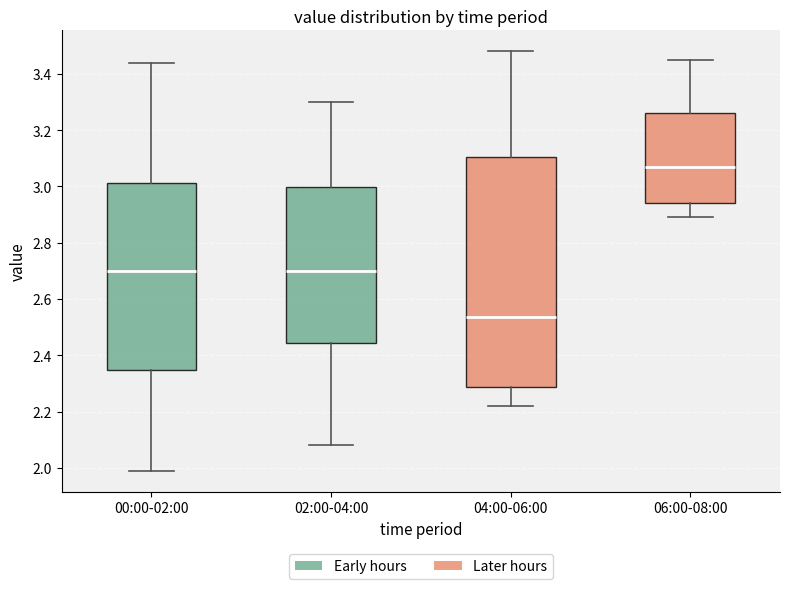

Where does the lower whisker of the box for 02:00-04:00 end on the y-axis? The values are not printed on the chart, so give them approximately, as read against the axis.

2.08